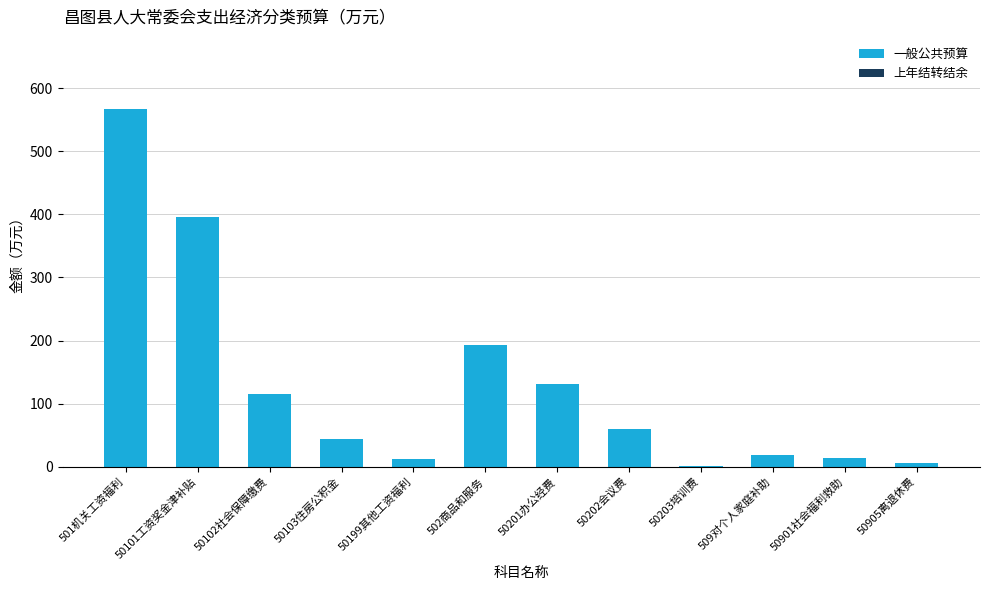

Which category has the highest value across all series?

501机关工资福利